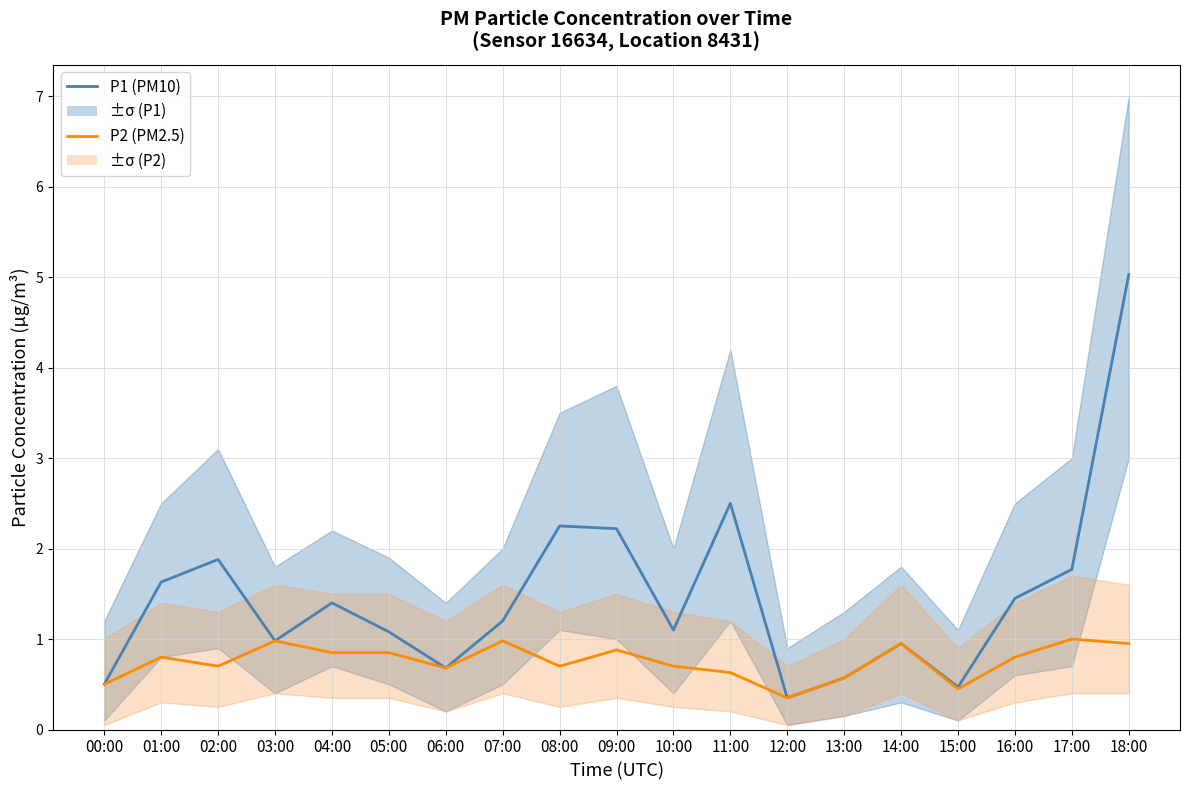

Reading left to right, what are all the values shown in this chart?

P1 (PM10): 00:00=0.5	01:00=1.6	02:00=1.9	03:00=1.0	04:00=1.4	05:00=1.1	06:00=0.7	07:00=1.2	08:00=2.2	09:00=2.2	10:00=1.1	11:00=2.5	12:00=0.3	13:00=0.6	14:00=0.9	15:00=0.5	16:00=1.4	17:00=1.8	18:00=5.0
P2 (PM2.5): 00:00=0.5	01:00=0.8	02:00=0.7	03:00=1.0	04:00=0.8	05:00=0.8	06:00=0.7	07:00=1.0	08:00=0.7	09:00=0.9	10:00=0.7	11:00=0.6	12:00=0.3	13:00=0.6	14:00=0.9	15:00=0.5	16:00=0.8	17:00=1.0	18:00=0.9